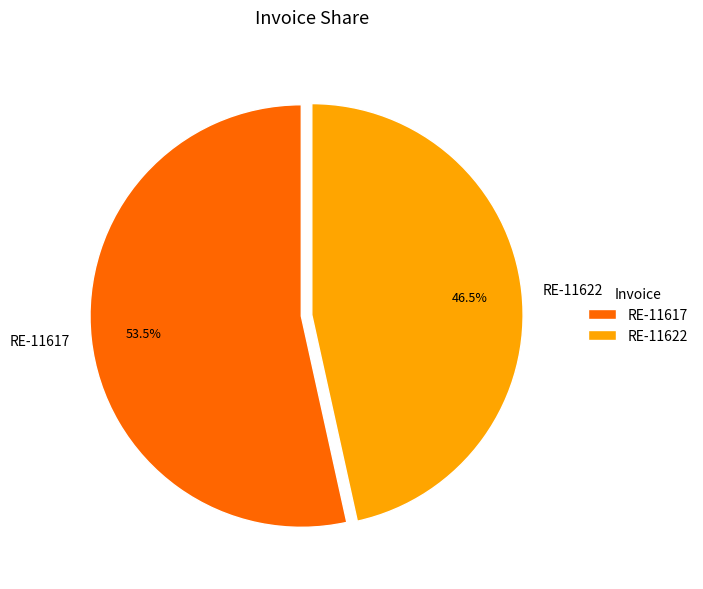

What is the ratio of the value at RE-11622 to the value at RE-11617?

0.9